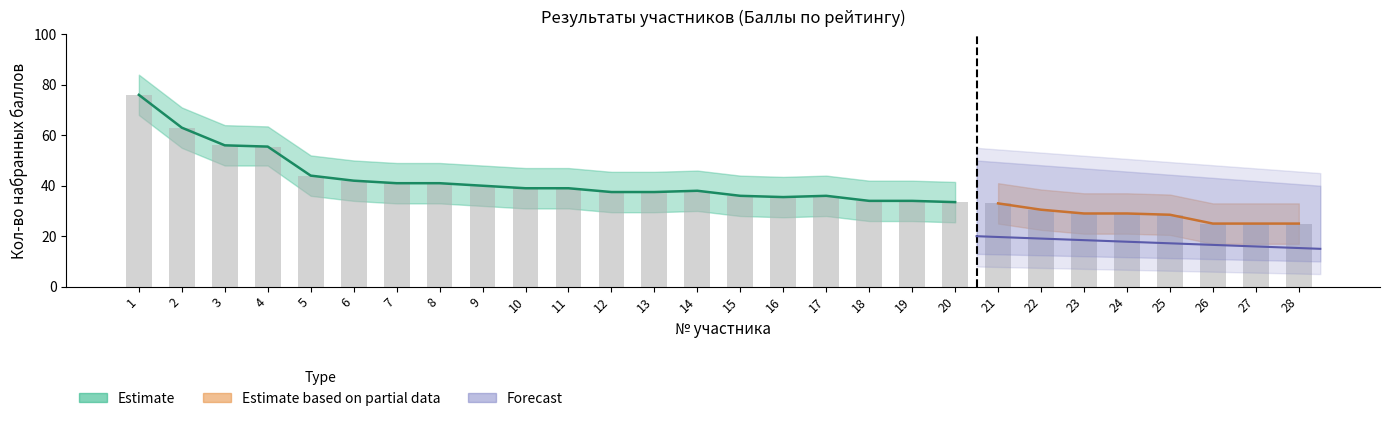

Is it true that Нижняя граница equals 30.0 at 14?

True